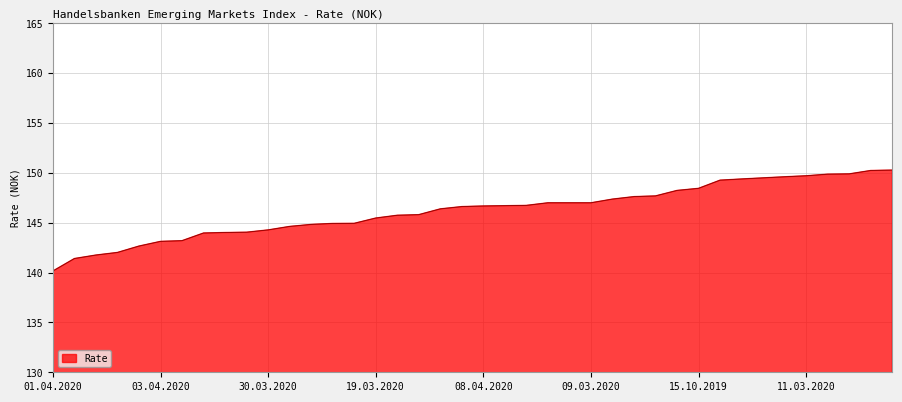

What is the greatest value displayed?

150.3